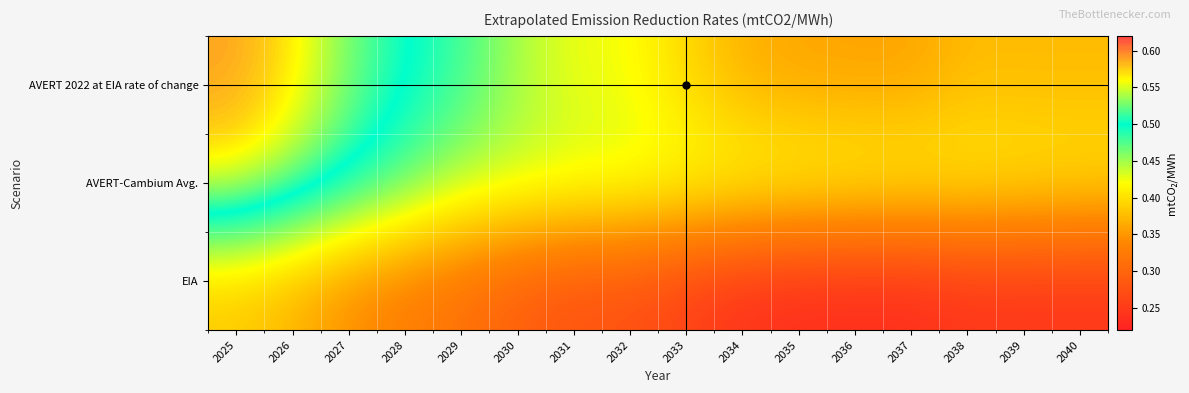

Between 2027 and 2034, which series saw the biggest shift?

AVERT 2022 at EIA rate of change